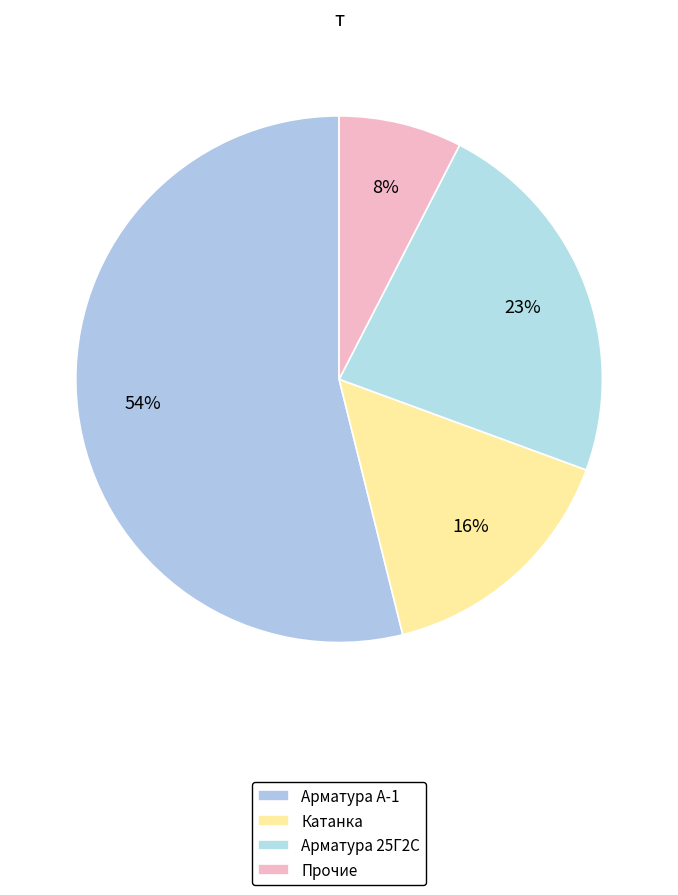

How many segments does this pie chart have?

4